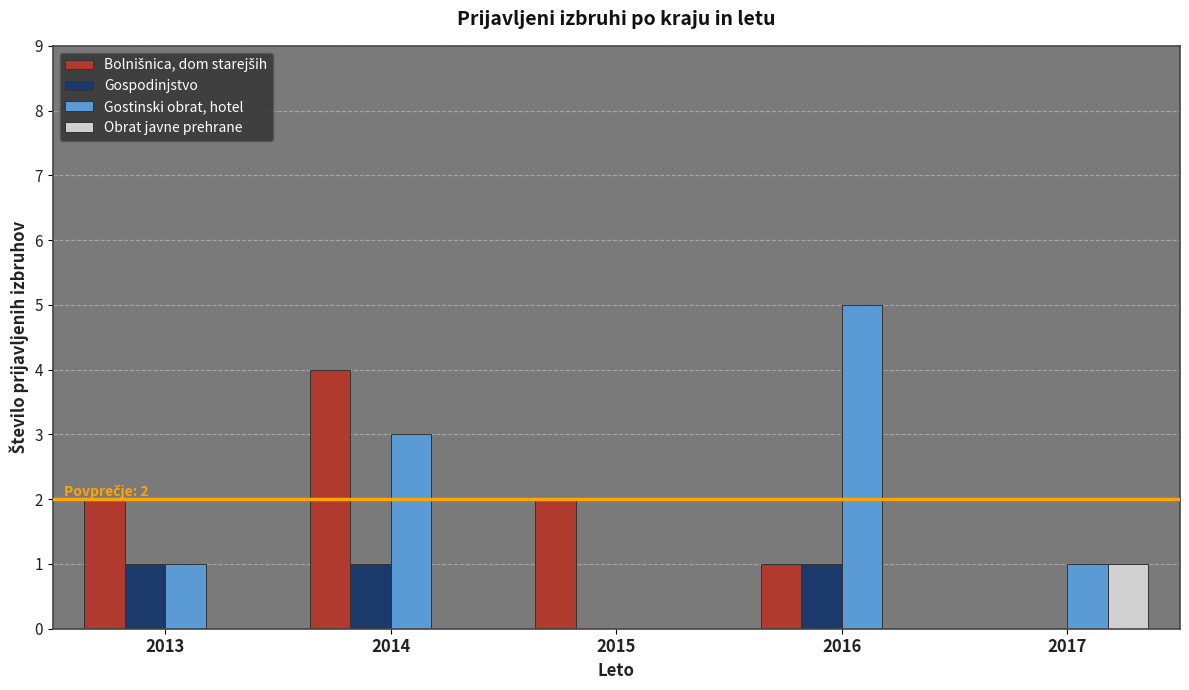

At which category is the sum across all series the highest?

2014